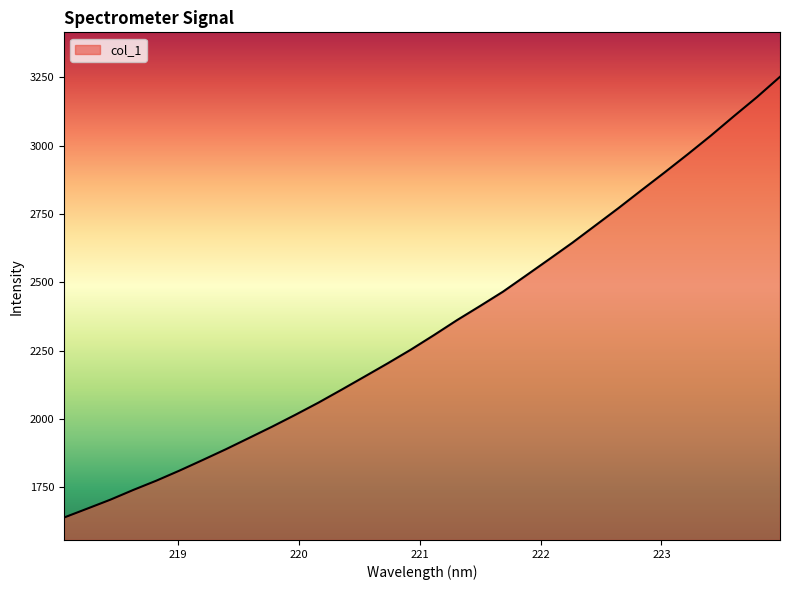

How many lines are shown in the chart?

1